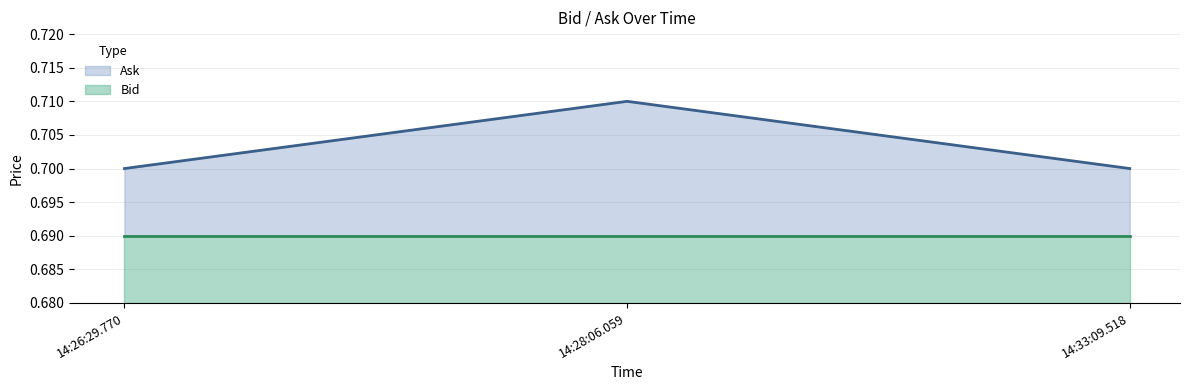

Rank the categories by value from lowest to highest.

14:26:29.770, 14:33:09.518, 14:28:06.059